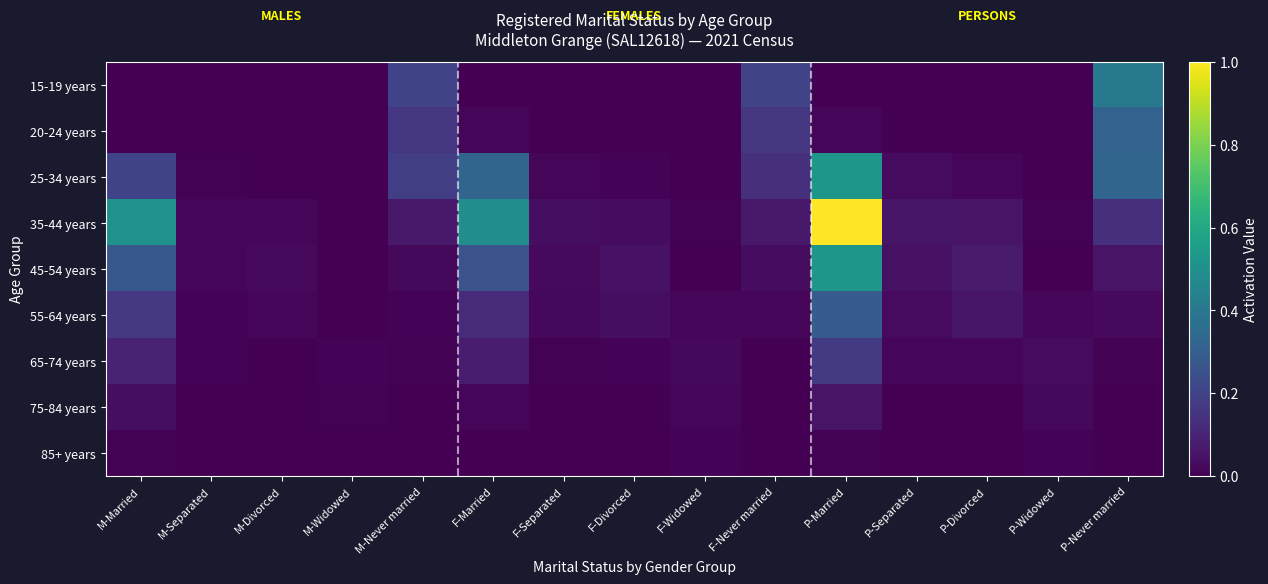

Which series has the largest total across all categories?

35-44 years